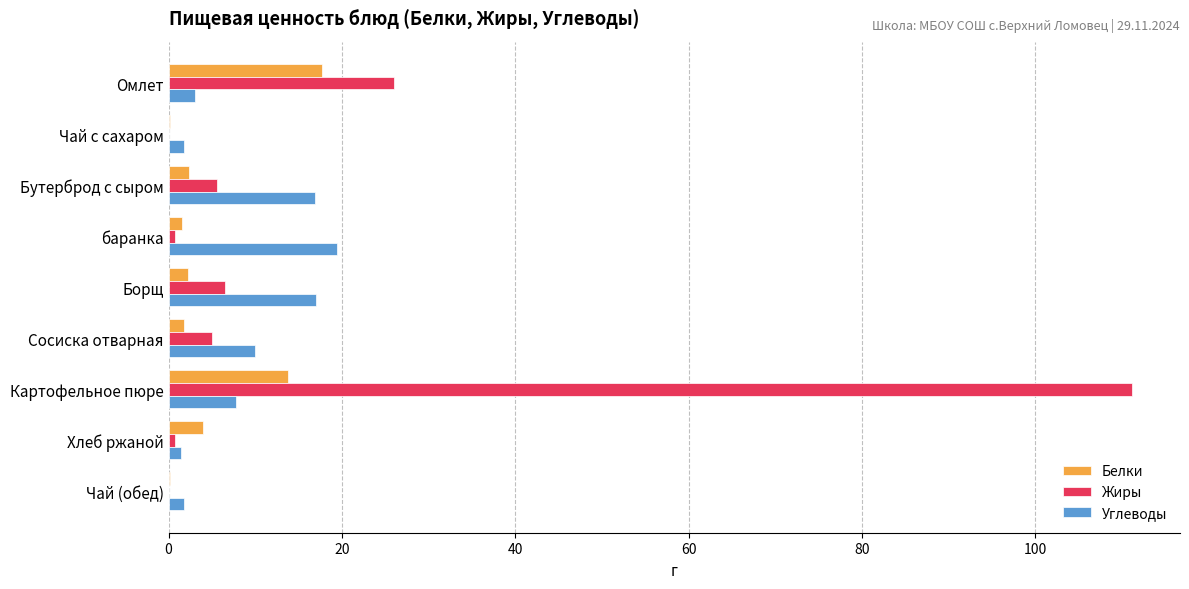

The value of Жиры at Борщ is 6.5. True or false?

True